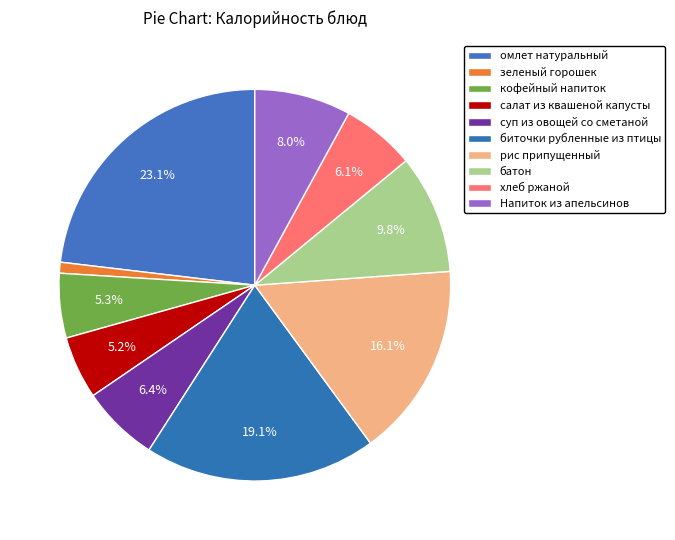

Which category has the smallest portion of the pie?

зеленый горошек